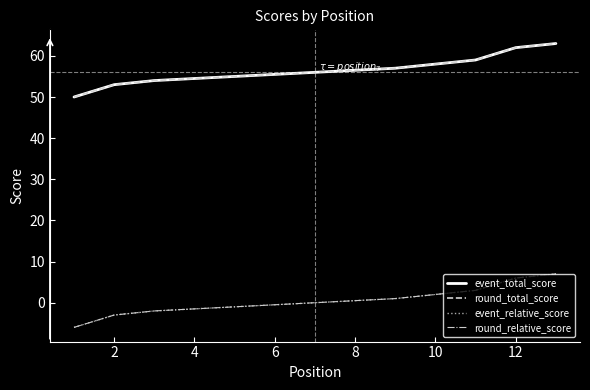

At how many categories does at least one series exceed 36?

13